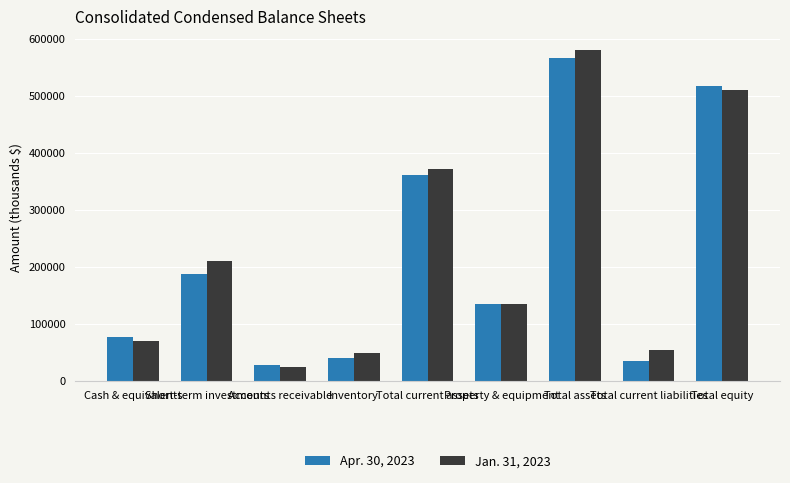

Is it true that Apr. 30, 2023 equals 135125 at Property & equipment?

True